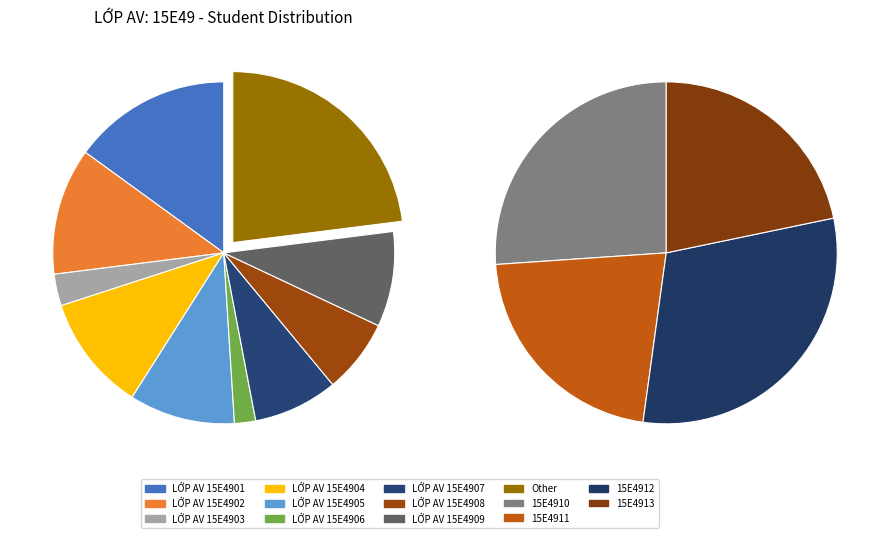

Does Other represent more than half of the total?

No